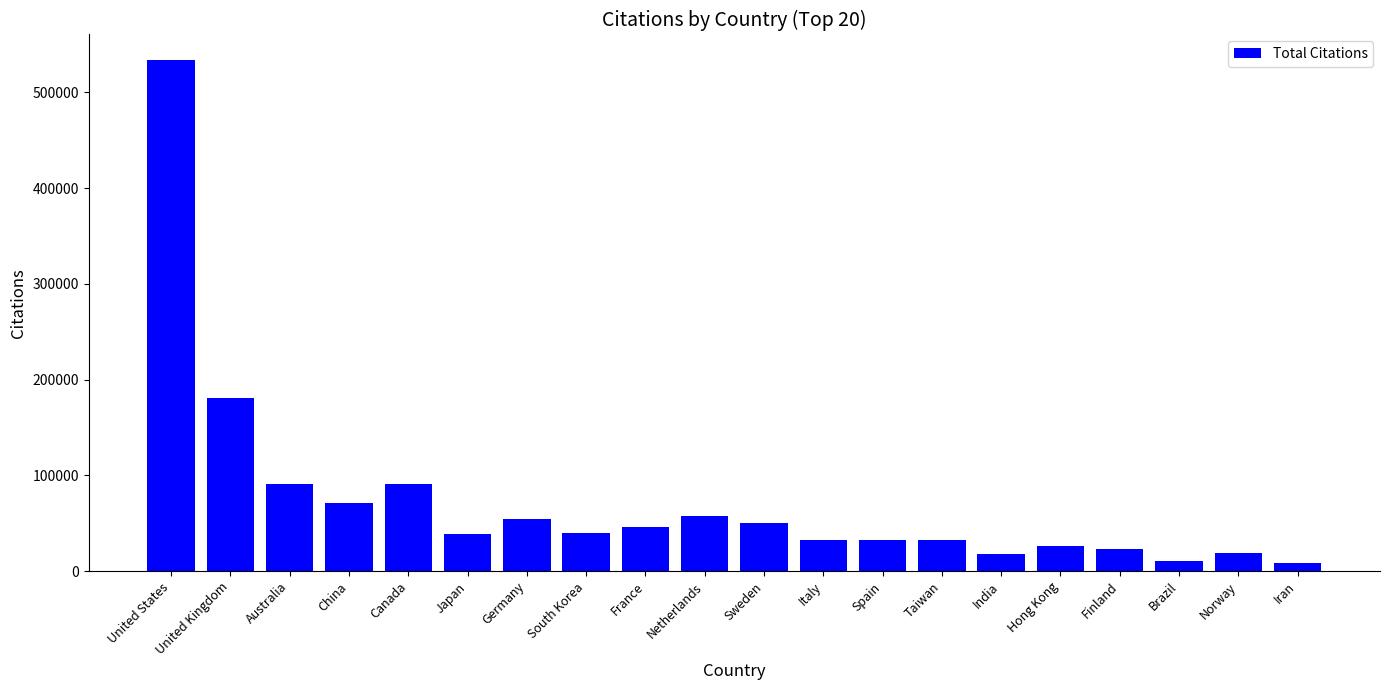

Approximately how many times larger is the value at Finland compared to India?

1.3